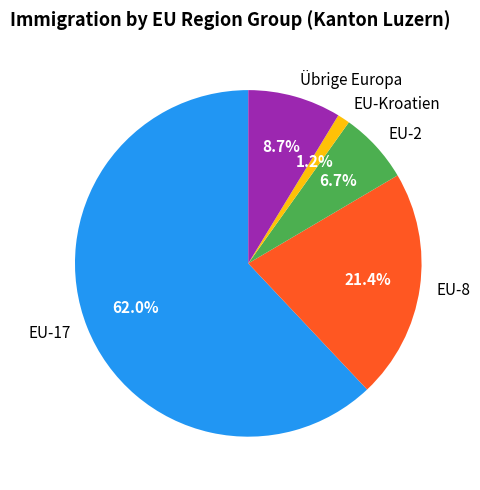

To the nearest percent, what portion does EU-Kroatien represent?

1%